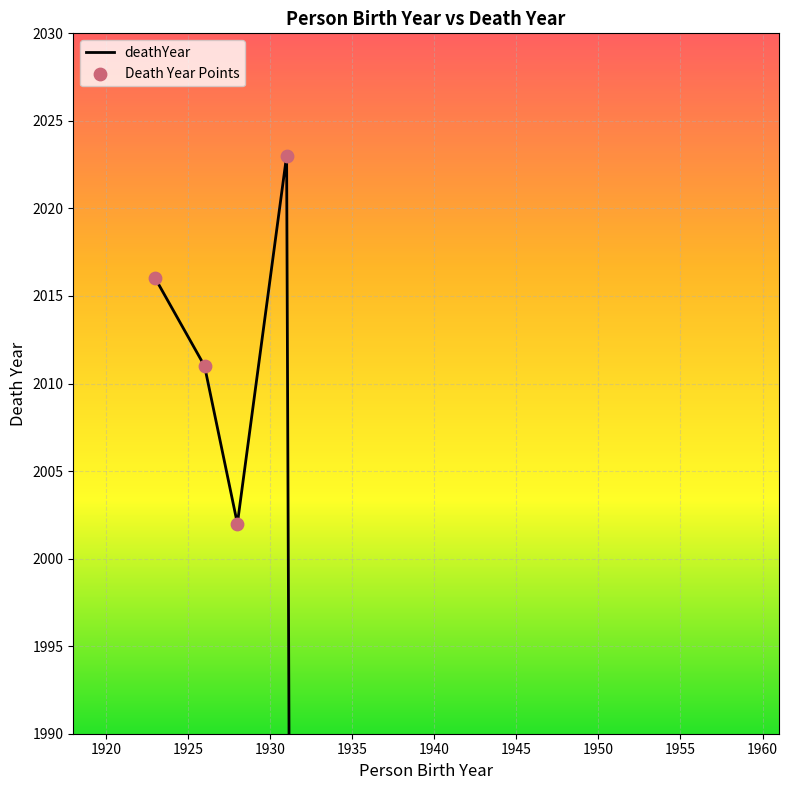

Between 1955 and 0, which is larger?

1955